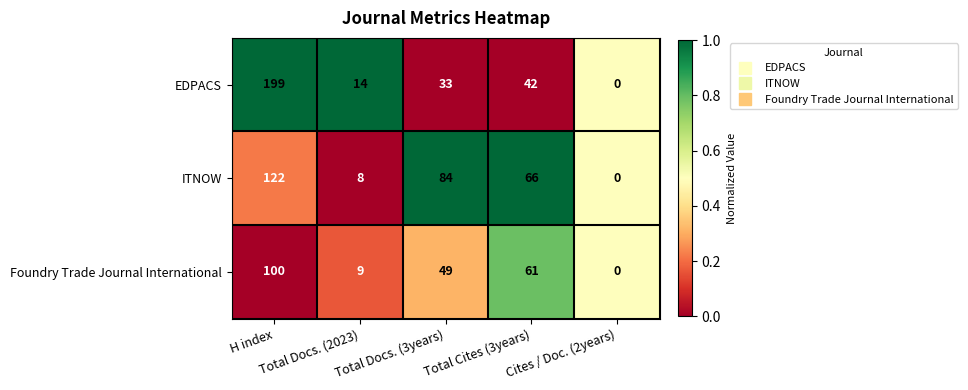

At which category is the sum across all series the highest?

H index